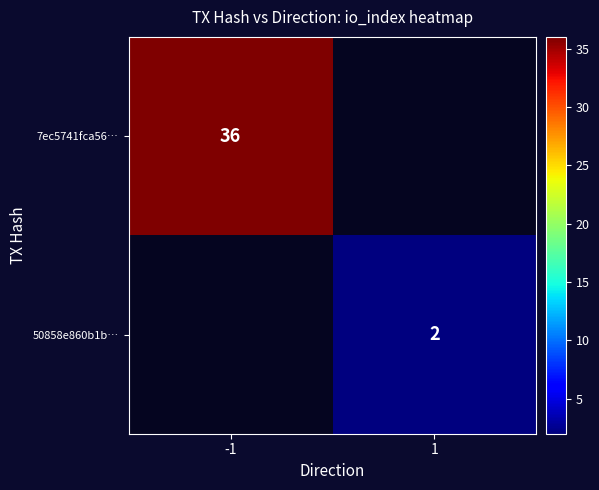

Is the value of 50858e860b1b… at 1 greater than the value of 7ec5741fca56… at -1?

No